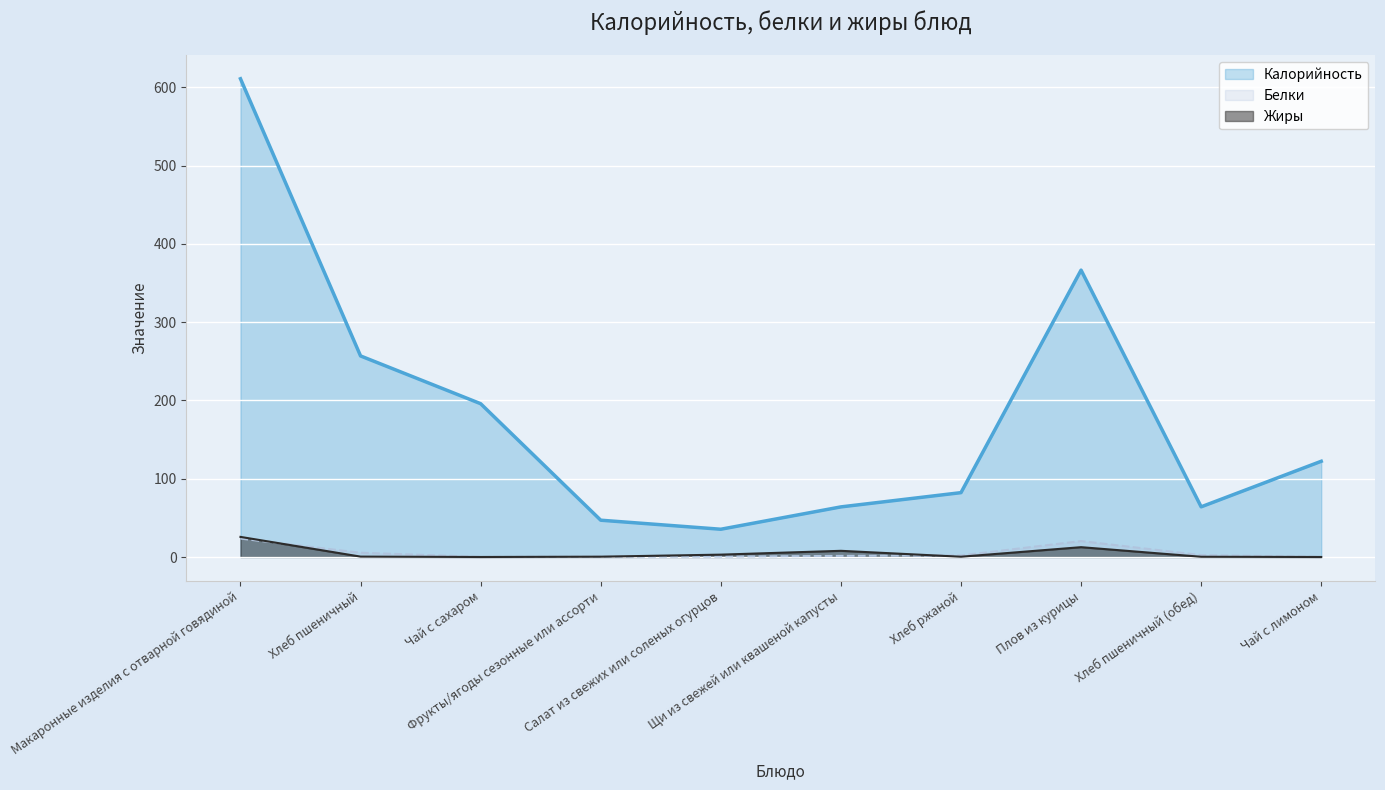

How many interior local valleys does the Жиры series have?

2